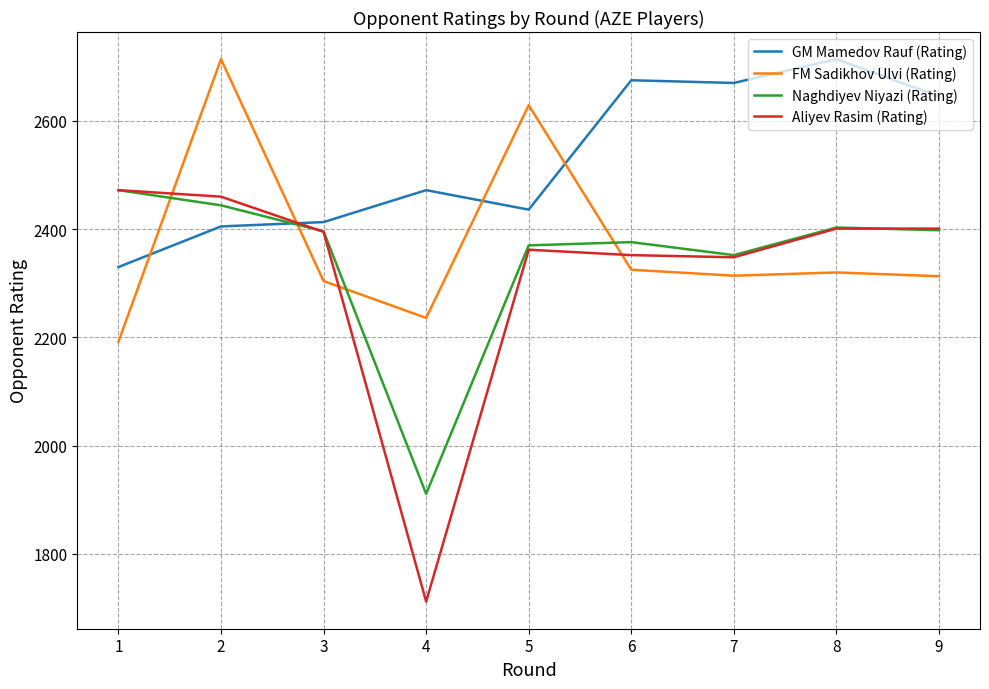

Read the GM Mamedov Rauf (Rating) value at 9.

2645